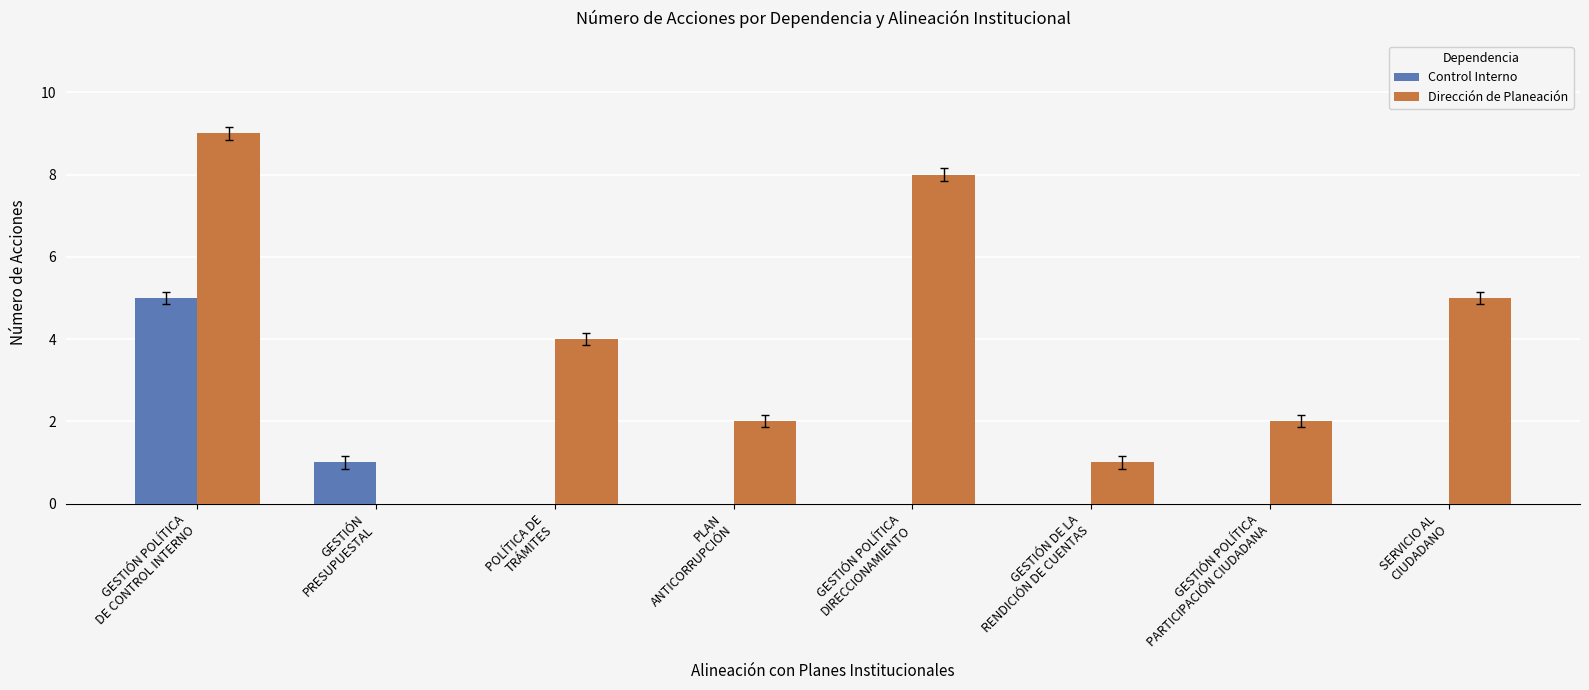

Count the Dirección de Planeación values in the range 2 to 8.

5